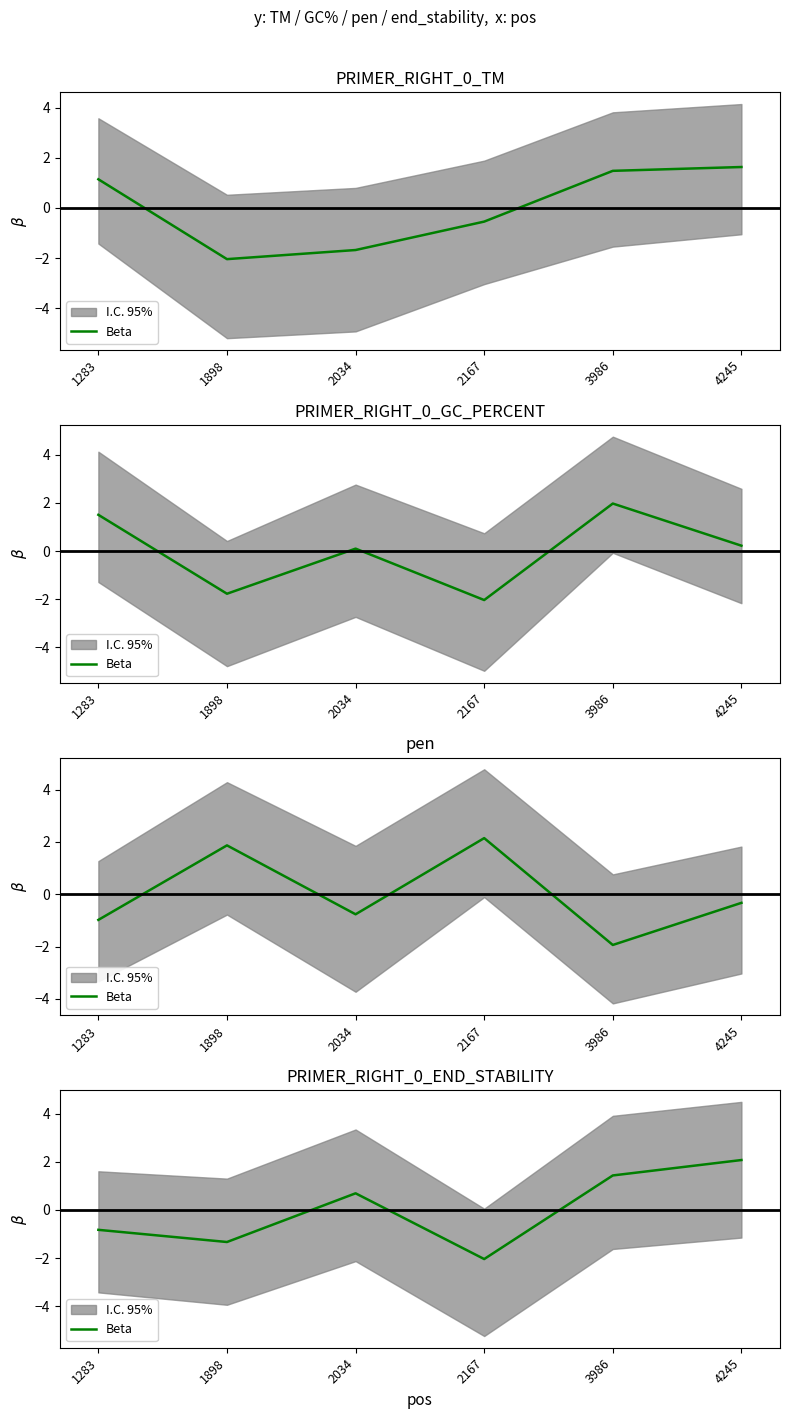

List the labels in order of value, largest first.

4245, 3986, 2034, 1283, 1898, 2167